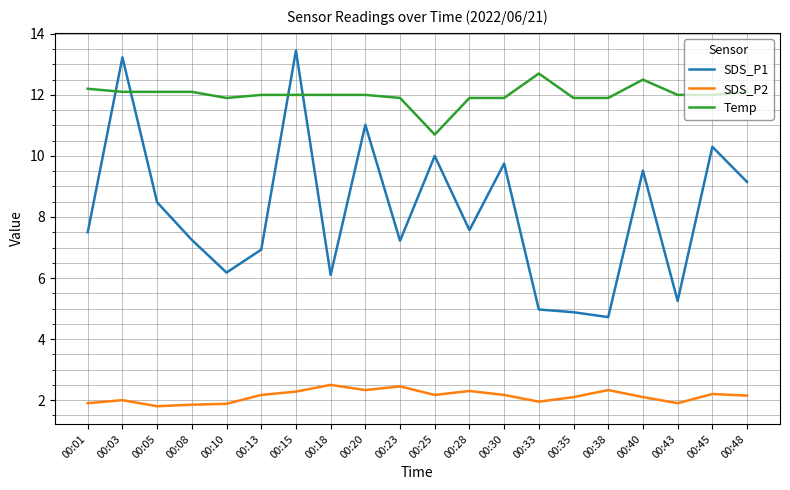

List the series in order of their peak value, highest first.

SDS_P1, Temp, SDS_P2